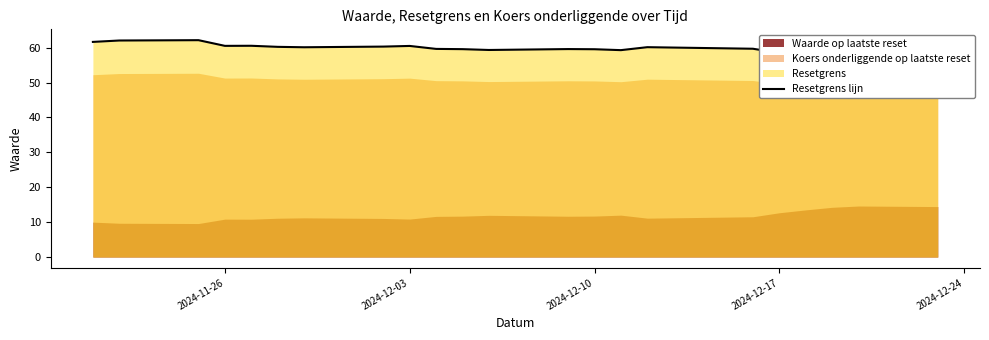

Count the number of values greater than 59.

17